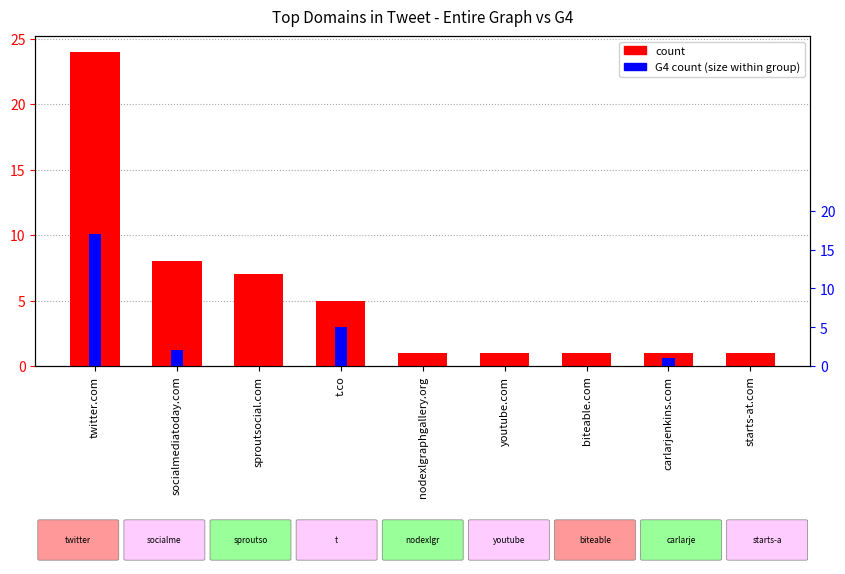

How many series are shown in this chart?

2